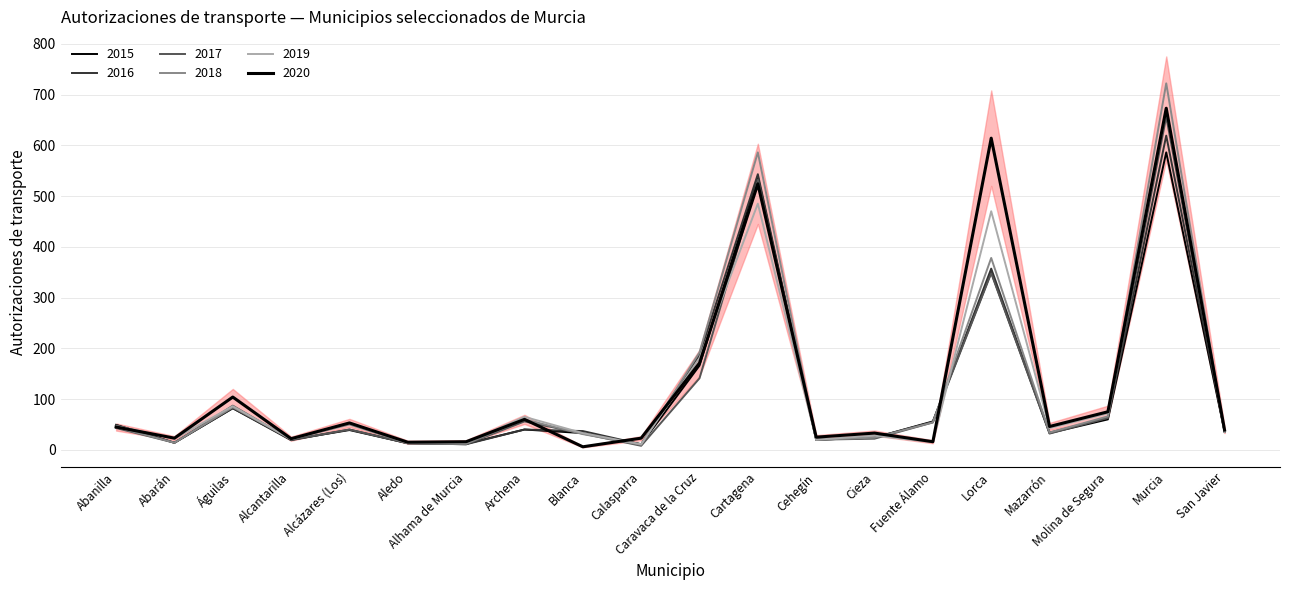

List the series in order of their peak value, lowest first.

2015, 2016, 2017, 2019, 2020, 2018